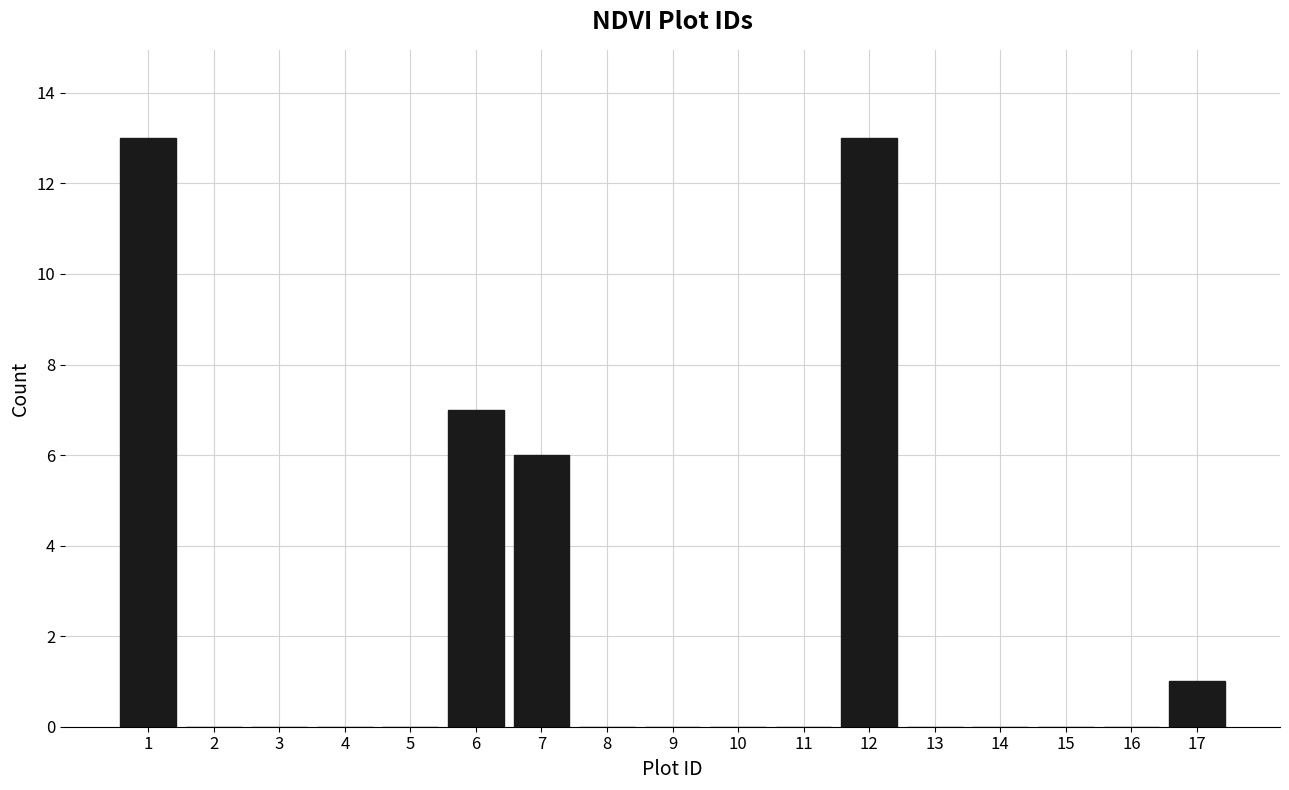

Reading right to left, transcribe all the data shown in this chart.

17=1	16=0	15=0	14=0	13=0	12=13	11=0	10=0	9=0	8=0	7=6	6=7	5=0	4=0	3=0	2=0	1=13